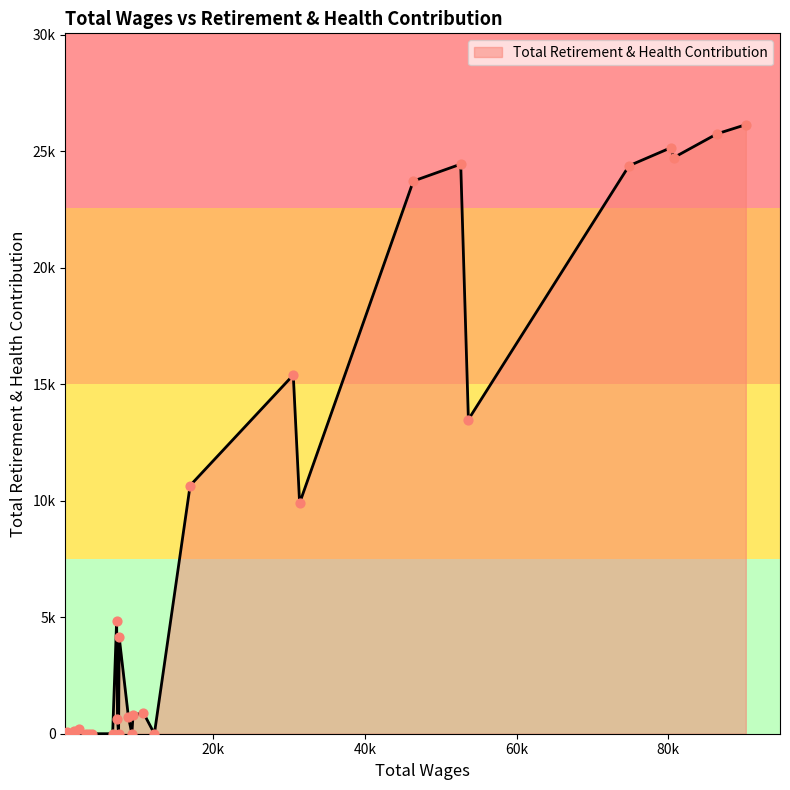

What is the change in value from 90243.0 to 53641.0?

-12652